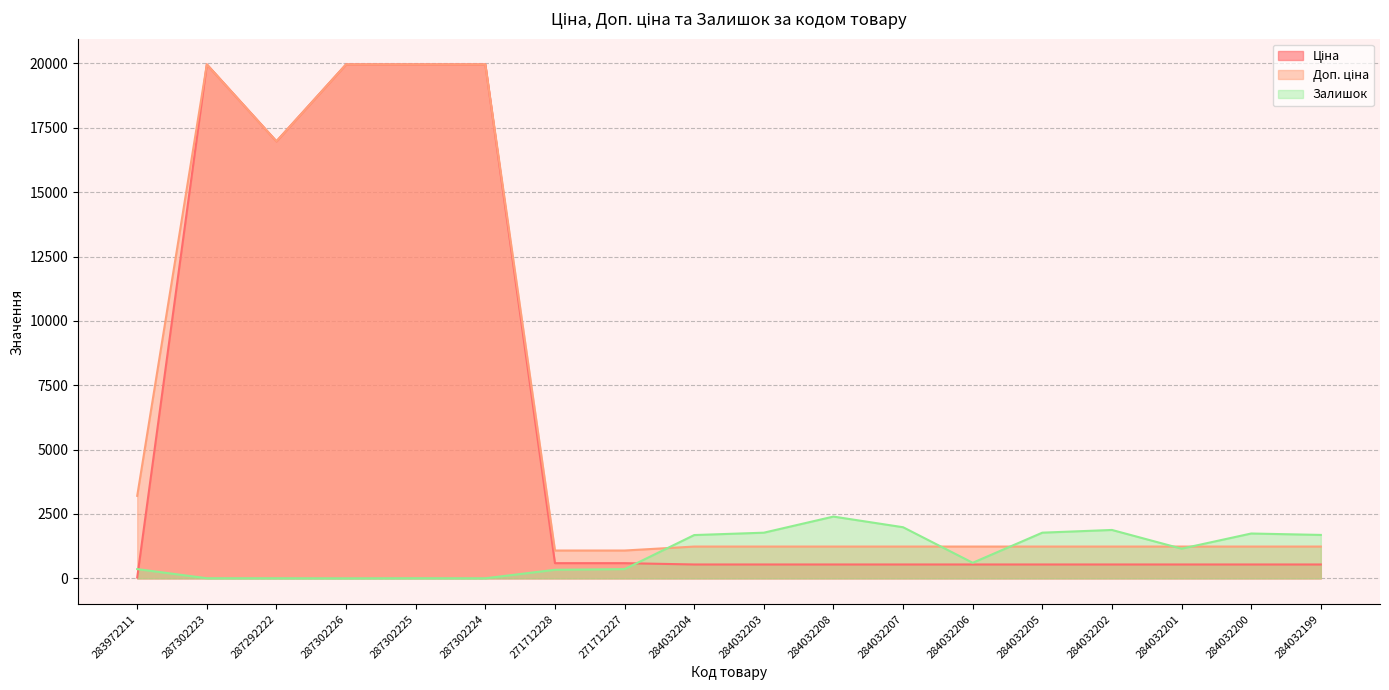

Where is the first local minimum for Залишок?

287302226